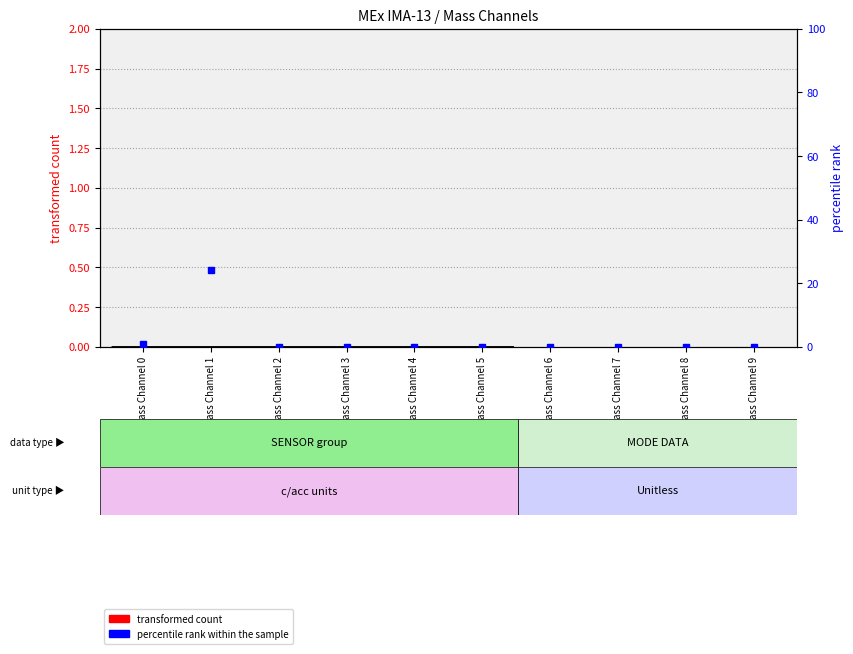

The transformed count series shows 0 at Mass Channel 2. True or false?

True